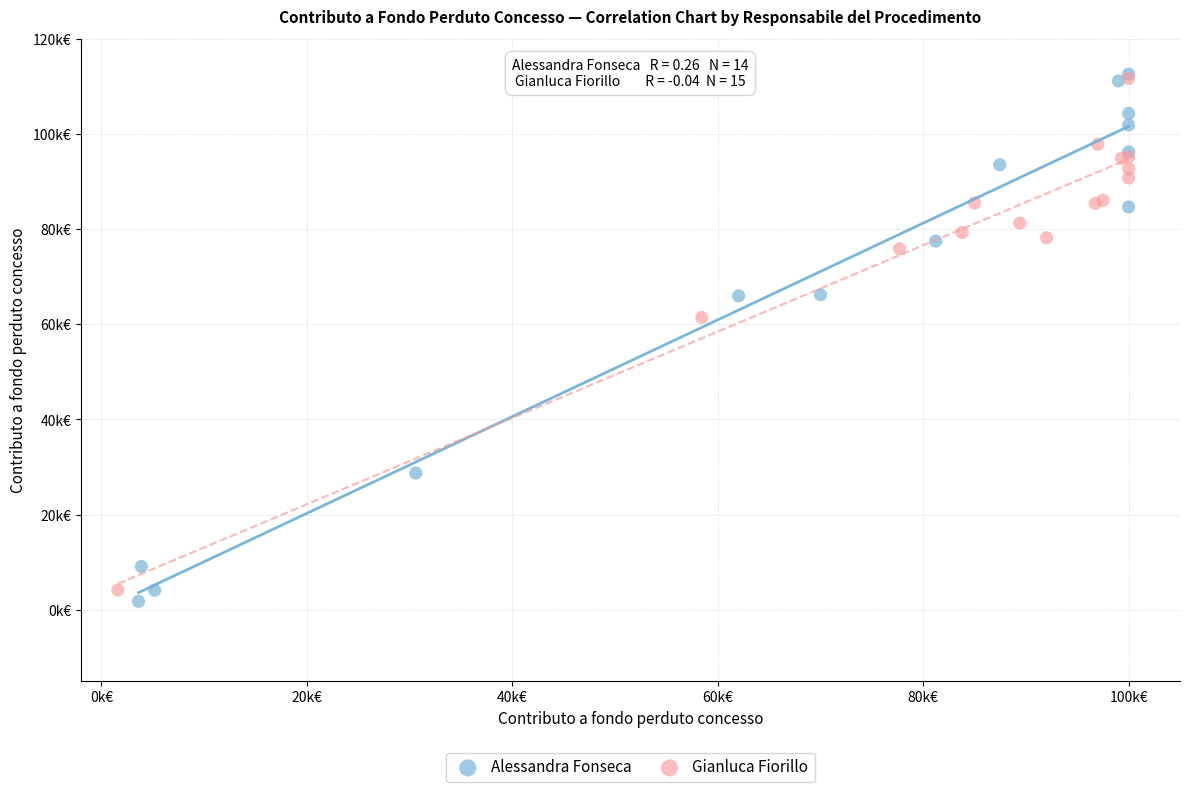

What are all the series names shown in the legend?

Alessandra Fonseca, Gianluca Fiorillo